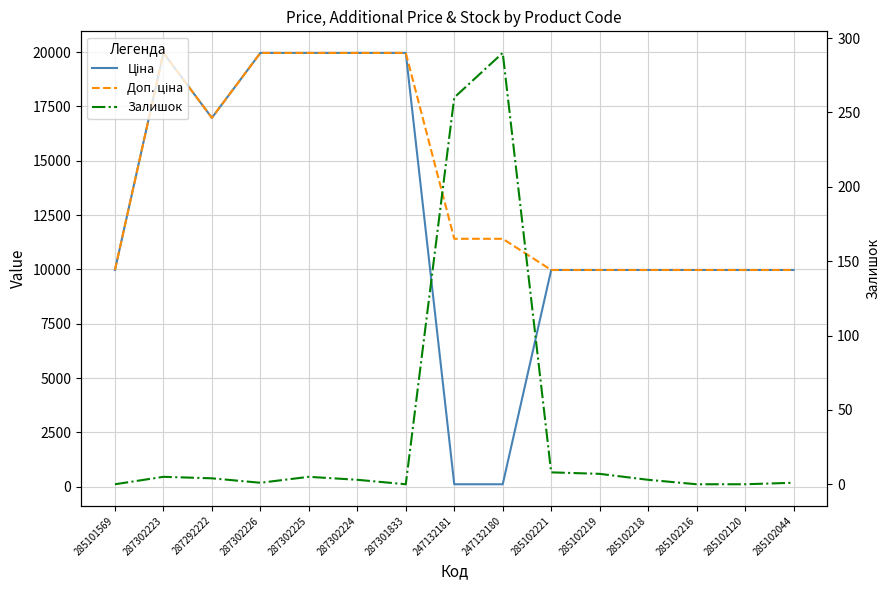

Reading left to right, transcribe all the data shown in this chart.

Ціна: 285101569=9975.0	287302223=19964.2	287292222=16976.3	287302226=19964.2	287302225=19964.2	287302224=19964.2	287301833=19964.2	247132181=114.1	247132180=114.1	285102221=9975.0	285102219=9975.0	285102218=9975.0	285102216=9975.0	285102120=9975.0	285102044=9975.0
Доп. ціна: 285101569=9975.0	287302223=19964.2	287292222=16976.3	287302226=19964.2	287302225=19964.2	287302224=19964.2	287301833=19964.2	247132181=11410.0	247132180=11410.0	285102221=9975.0	285102219=9975.0	285102218=9975.0	285102216=9975.0	285102120=9975.0	285102044=9975.0
Залишок: 285101569=0.0	287302223=5.0	287292222=4.0	287302226=1.0	287302225=5.0	287302224=3.0	287301833=0.0	247132181=260.0	247132180=290.0	285102221=8.0	285102219=7.0	285102218=3.0	285102216=0.0	285102120=0.0	285102044=1.0